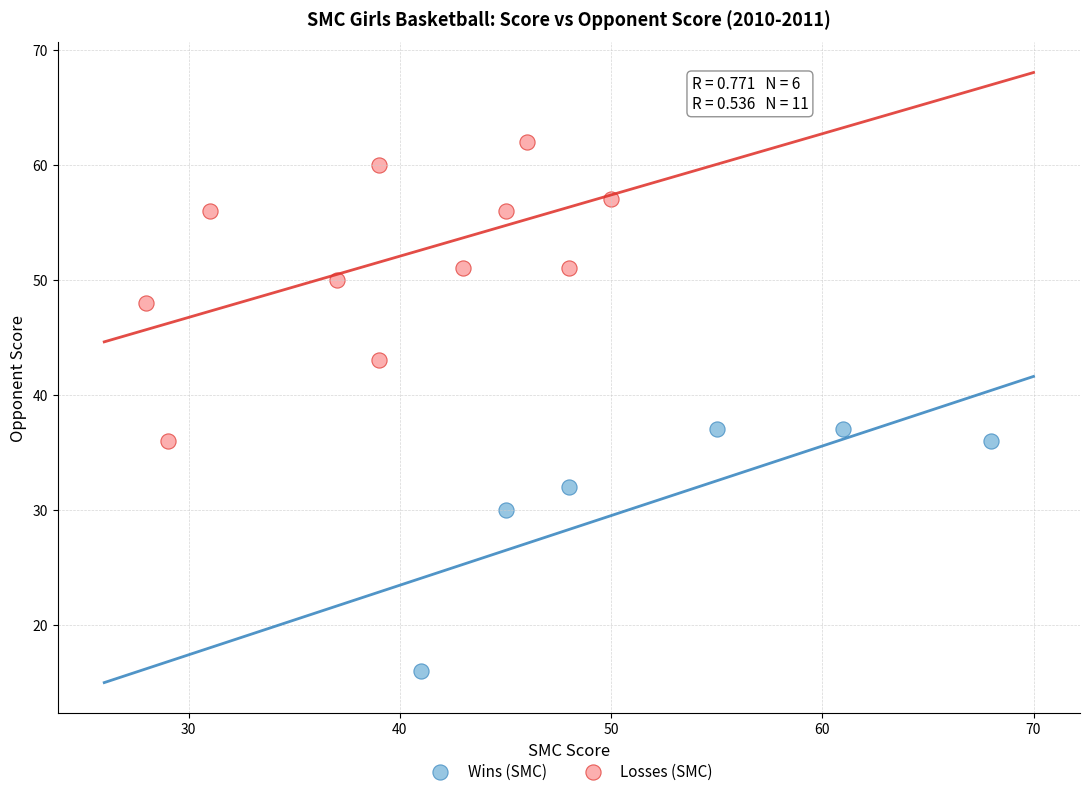

Which series contains the highest Y value?

Losses (SMC)